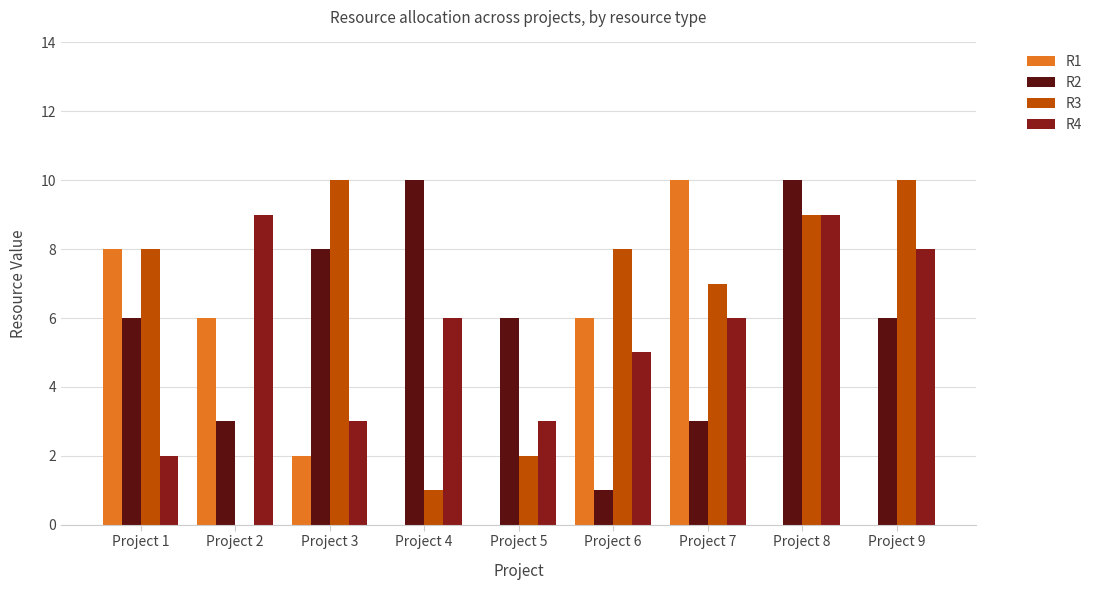

True or false: R3 has a value of 3 at Project 9.

False